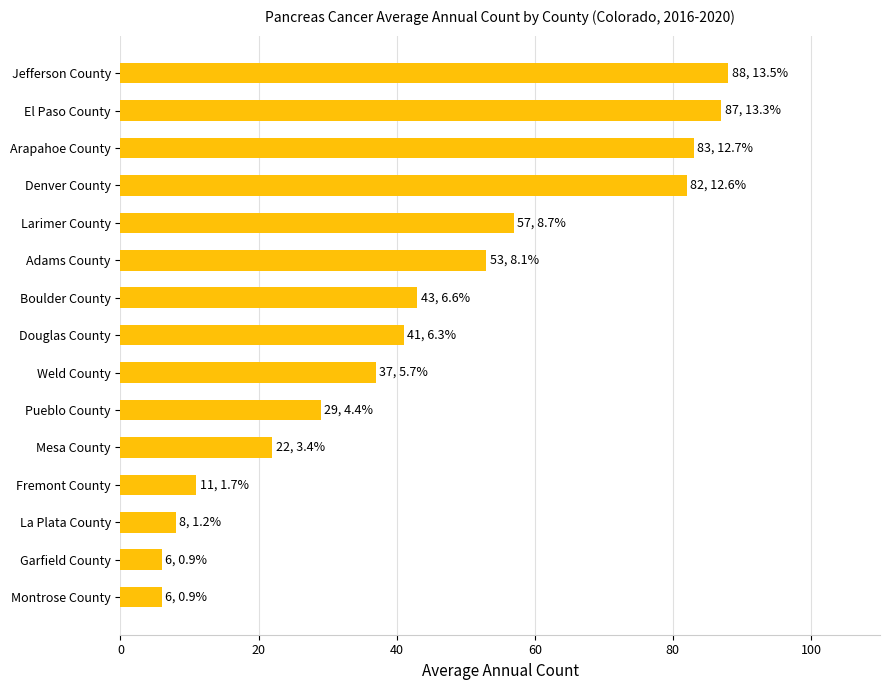

How many bars are there in total?

15